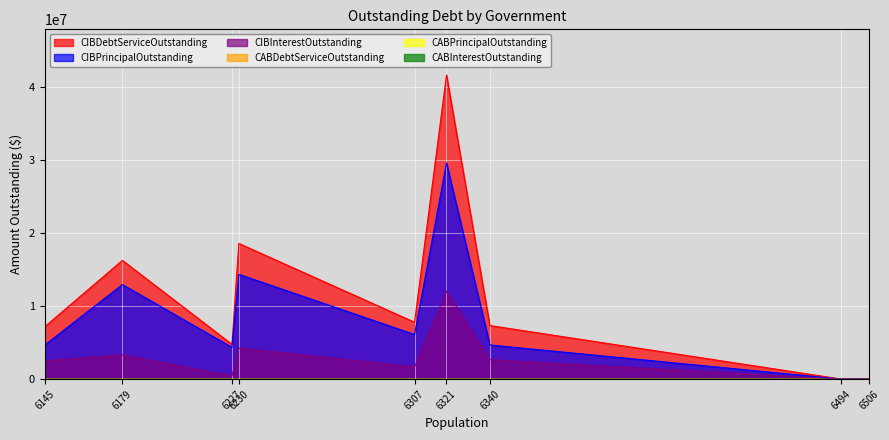

How many lines are shown in the chart?

6